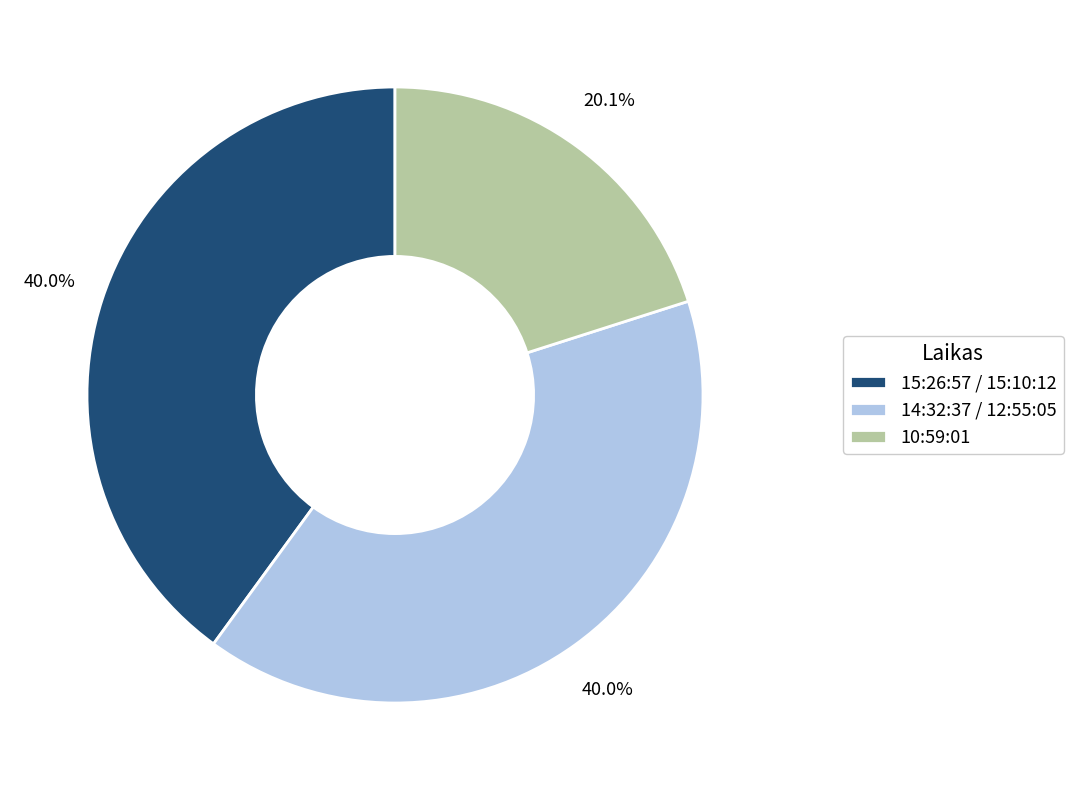

Approximately how many times larger is the value at 10:59:01 compared to 14:32:37 / 12:55:05?

0.5